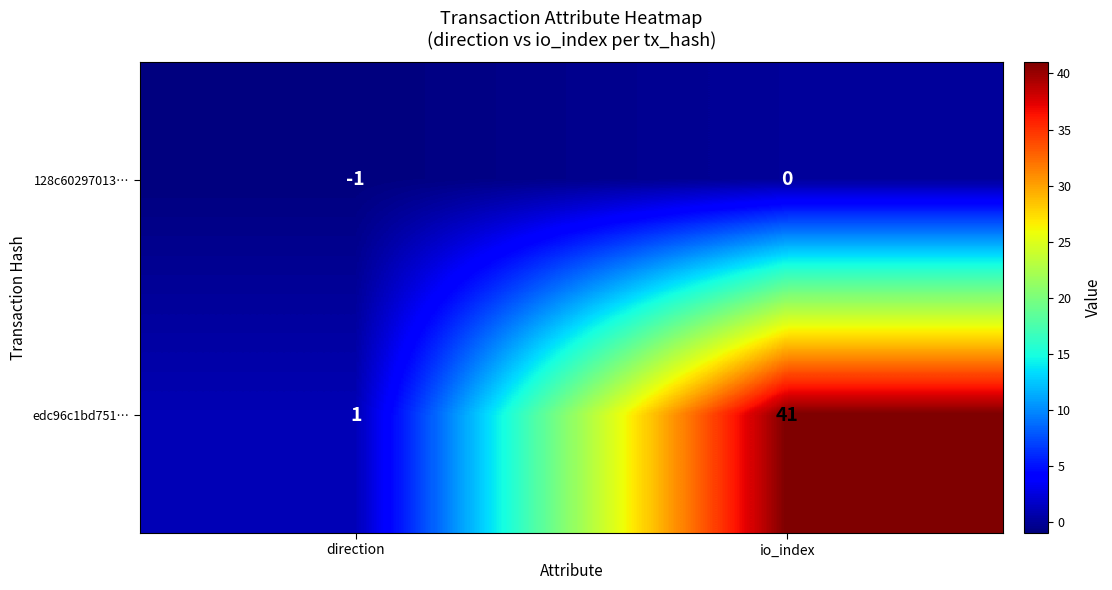

Which series has the largest total across all categories?

edc96c1bd751…